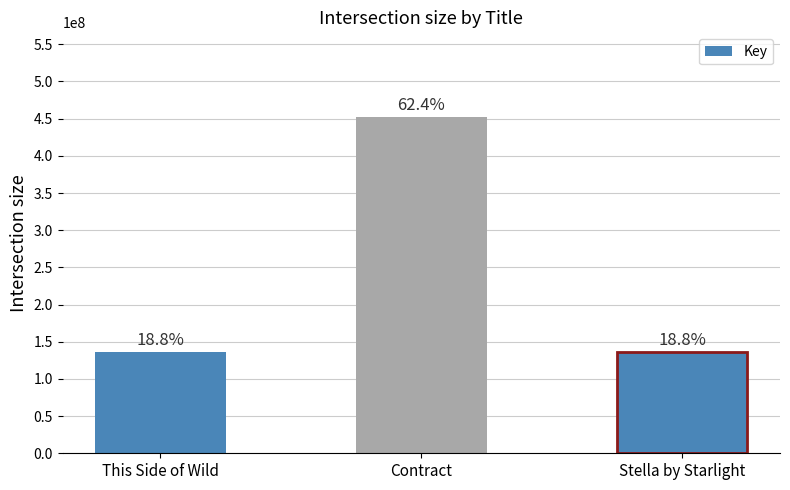

Which label corresponds to the smallest value in the chart?

Stella by Starlight